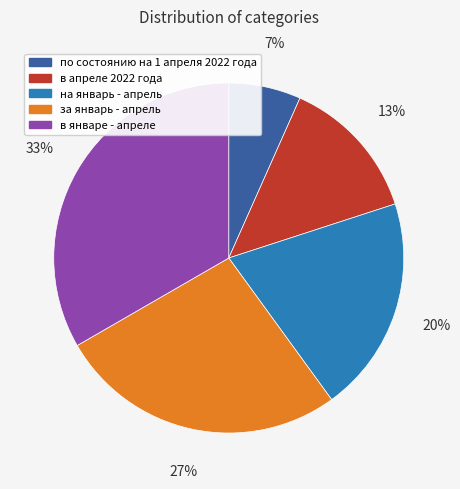

True or false: на январь - апрель accounts for 9% of the total.

False